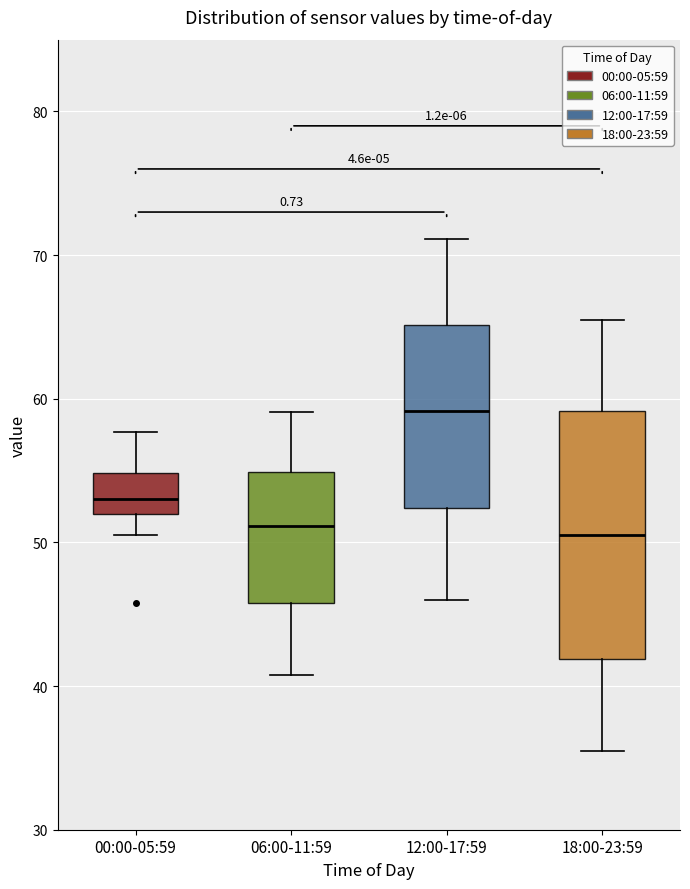

Comparing the boxes themselves (not the whiskers), which one is the tallest?

18:00-23:59